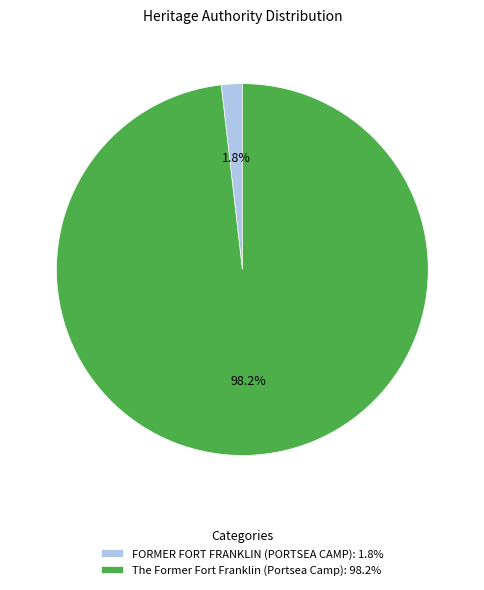

To the nearest percent, what portion does The Former Fort Franklin (Portsea Camp) represent?

98%